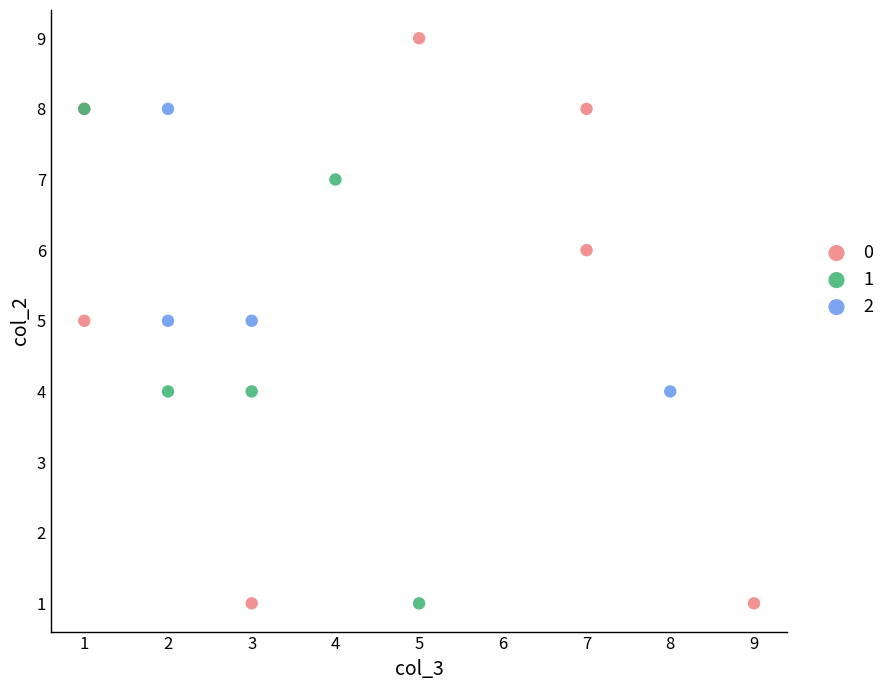

What are all the series names shown in the legend?

0, 1, 2